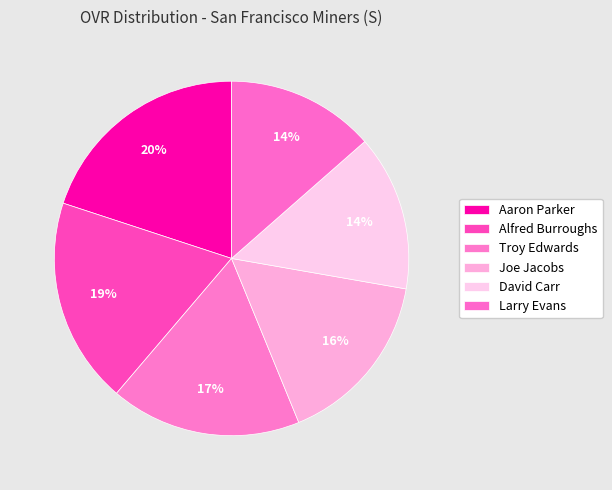

The Alfred Burroughs slice represents 19% of the pie. True or false?

True